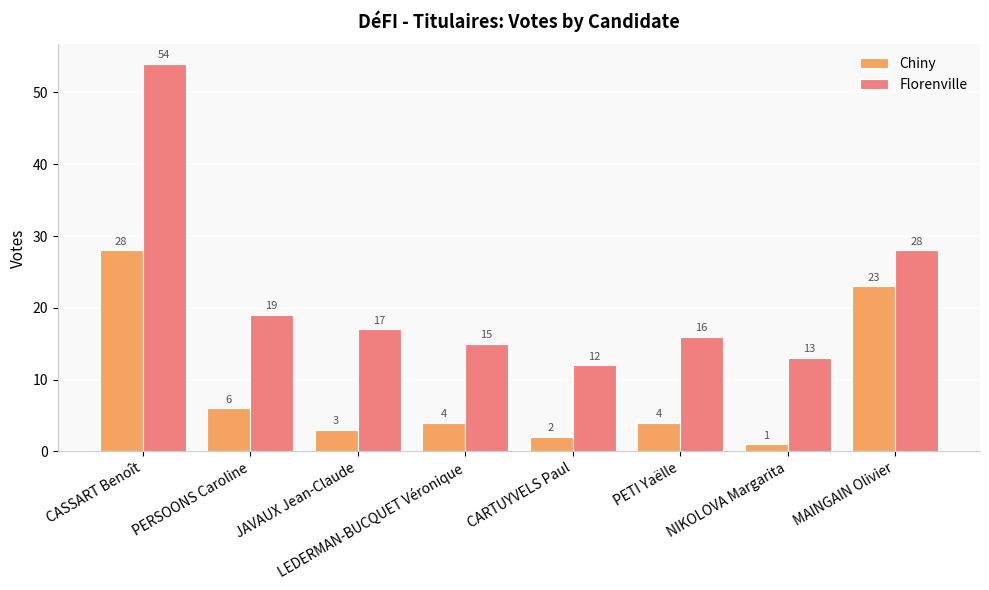

What is the difference between the maximum and minimum values in the Chiny series?

27